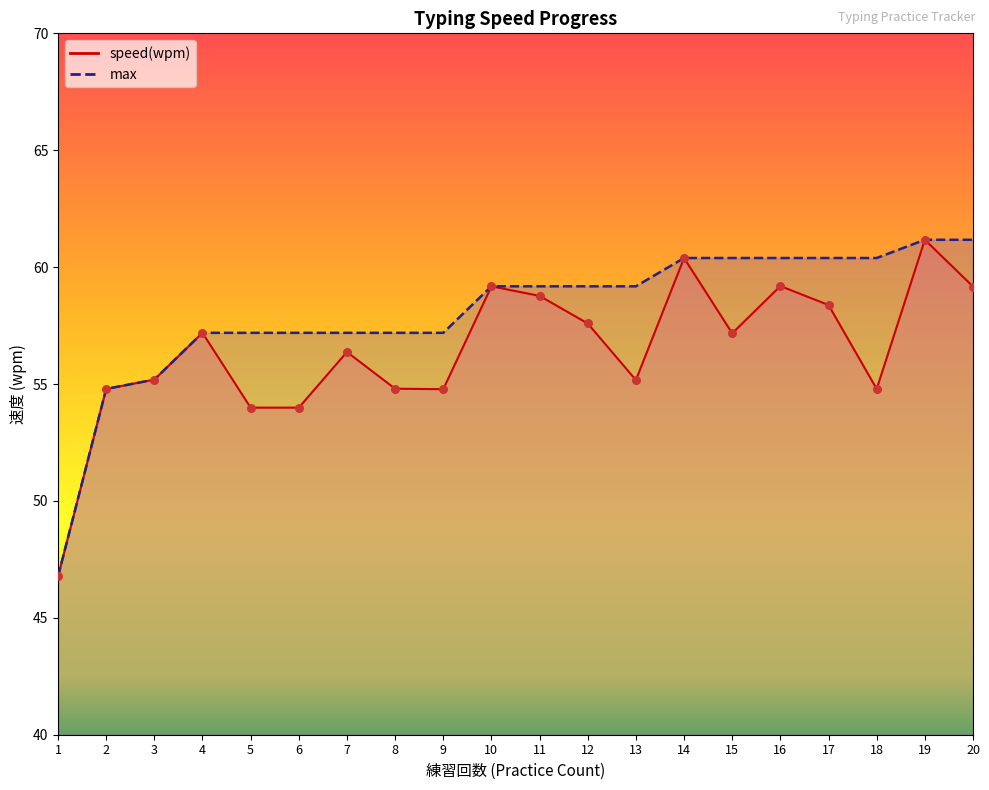

At how many categories does at least one series exceed 49?

19